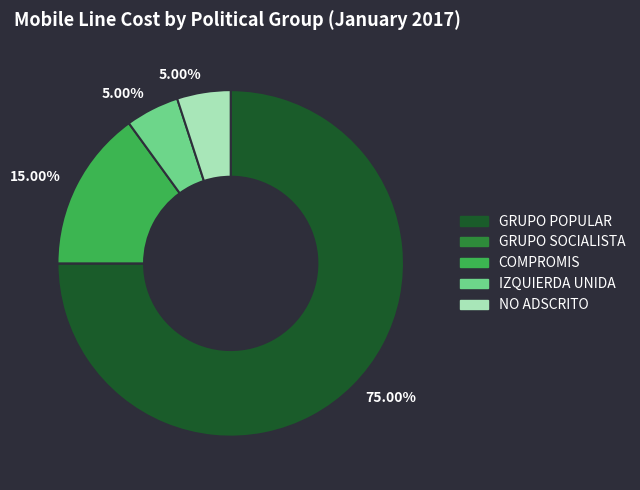

Does any single category account for the majority?

Yes